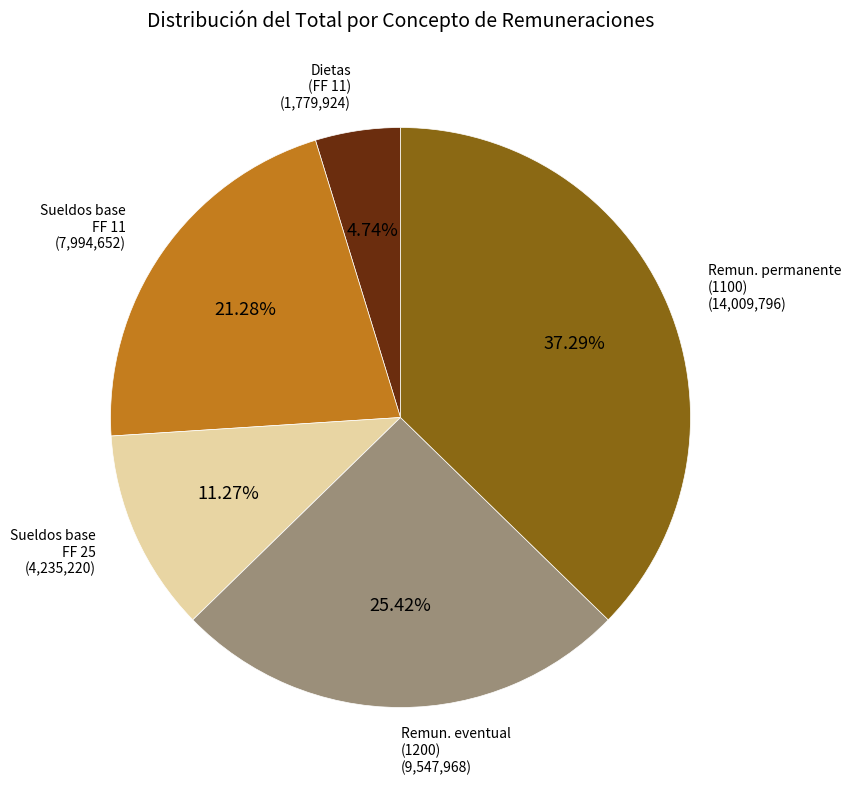

Which has a higher value, Remun. permanente (1100) or Sueldos base FF 11?

Remun. permanente (1100)